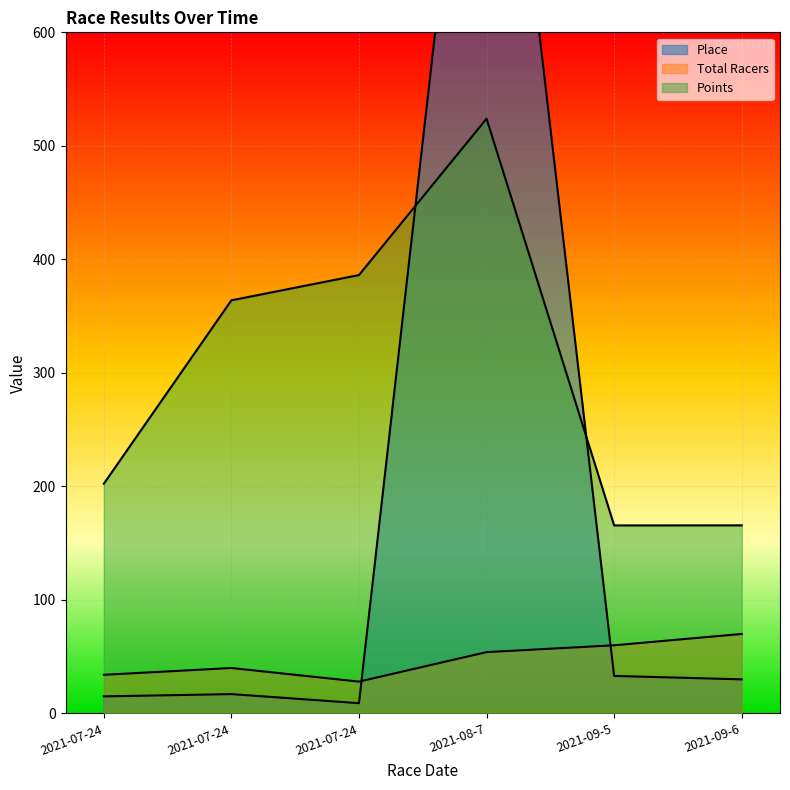

Reading left to right, transcribe all the data shown in this chart.

Place: 15.0	17.0	9.0	999.0	33.0	30.0
Total Racers: 34.0	40.0	28.0	54.0	60.0	70.0
Points: 202.3	363.9	386.2	523.9	165.6	165.7